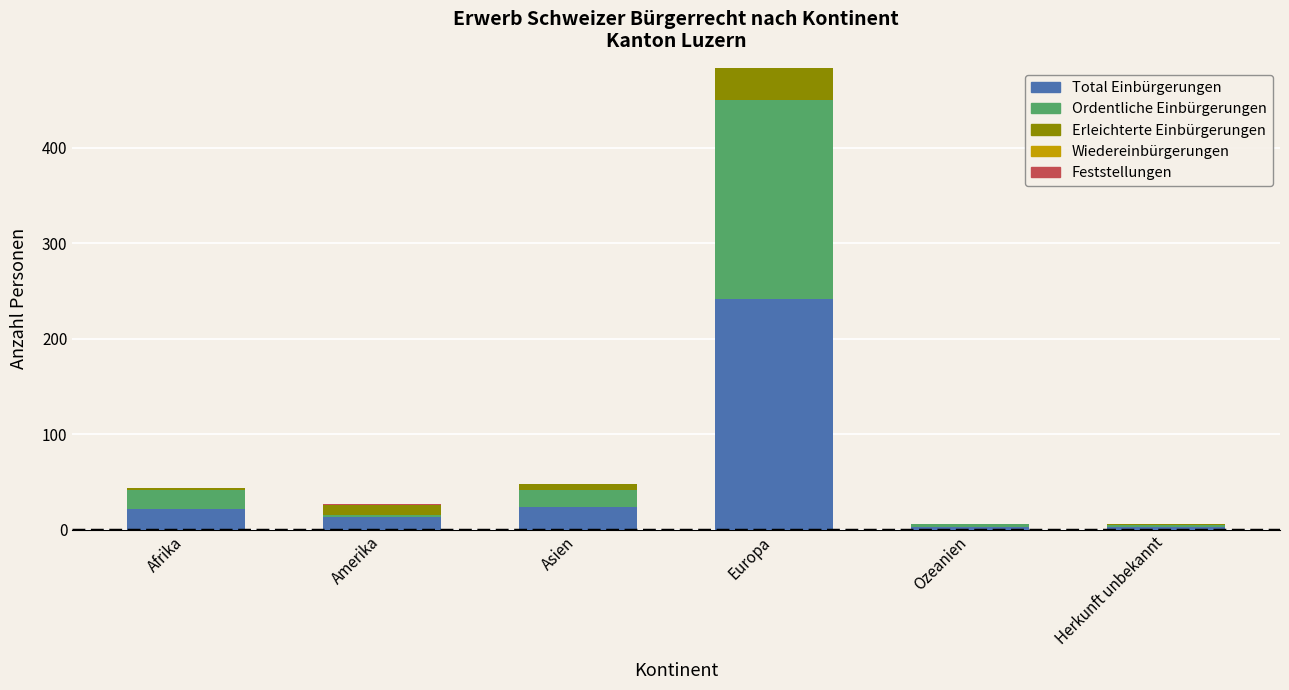

True or false: Total Einbürgerungen has a value of 22 at Afrika.

True